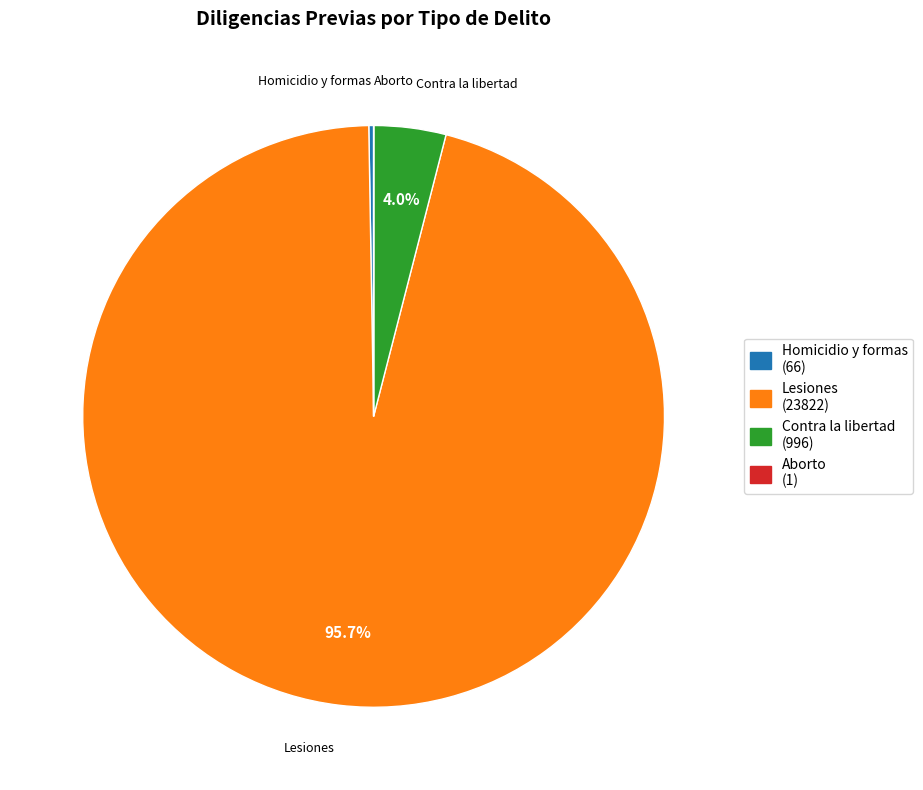

Does any single category account for the majority?

Yes